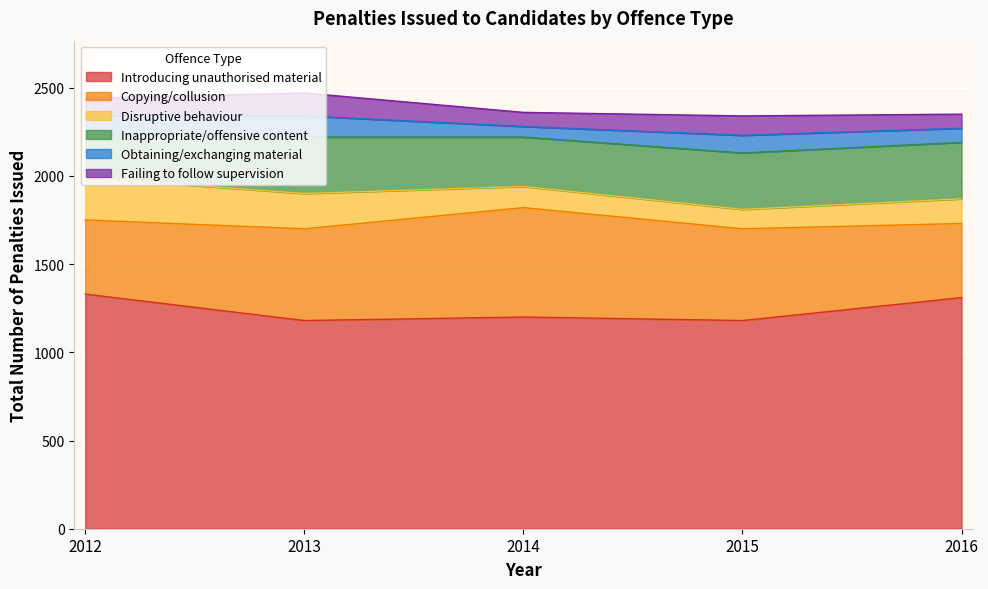

What is the smallest value displayed?

60